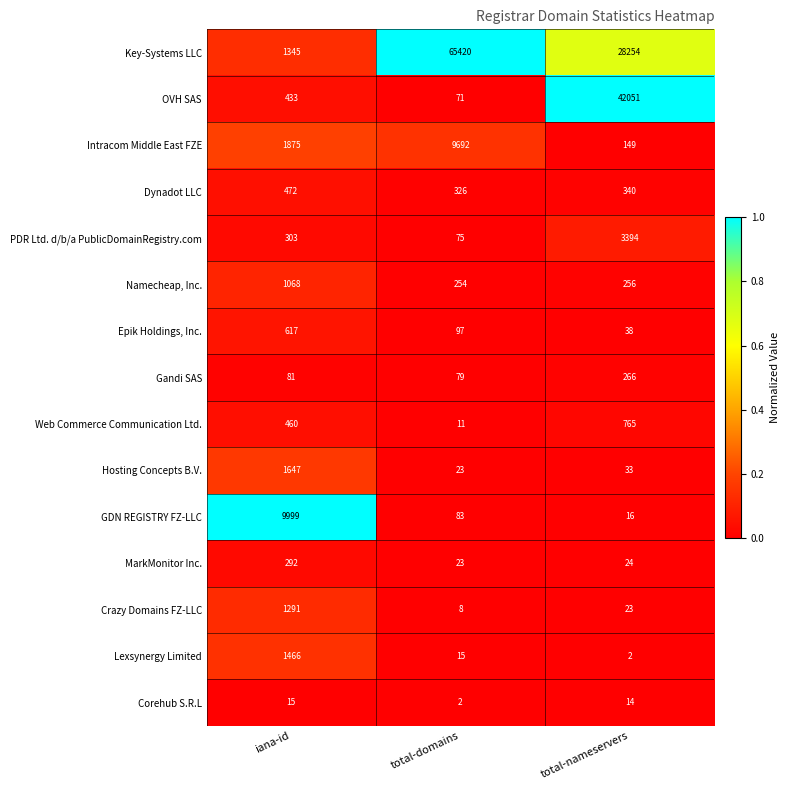

True or false: Epik Holdings, Inc. has a value of 38 at total-nameservers.

True